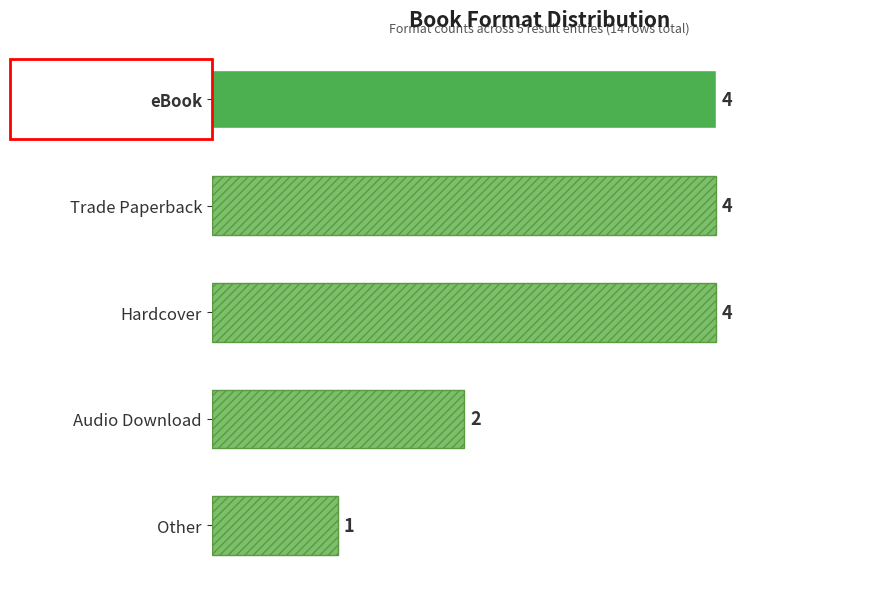

The value at Audio Download is 2. True or false?

True